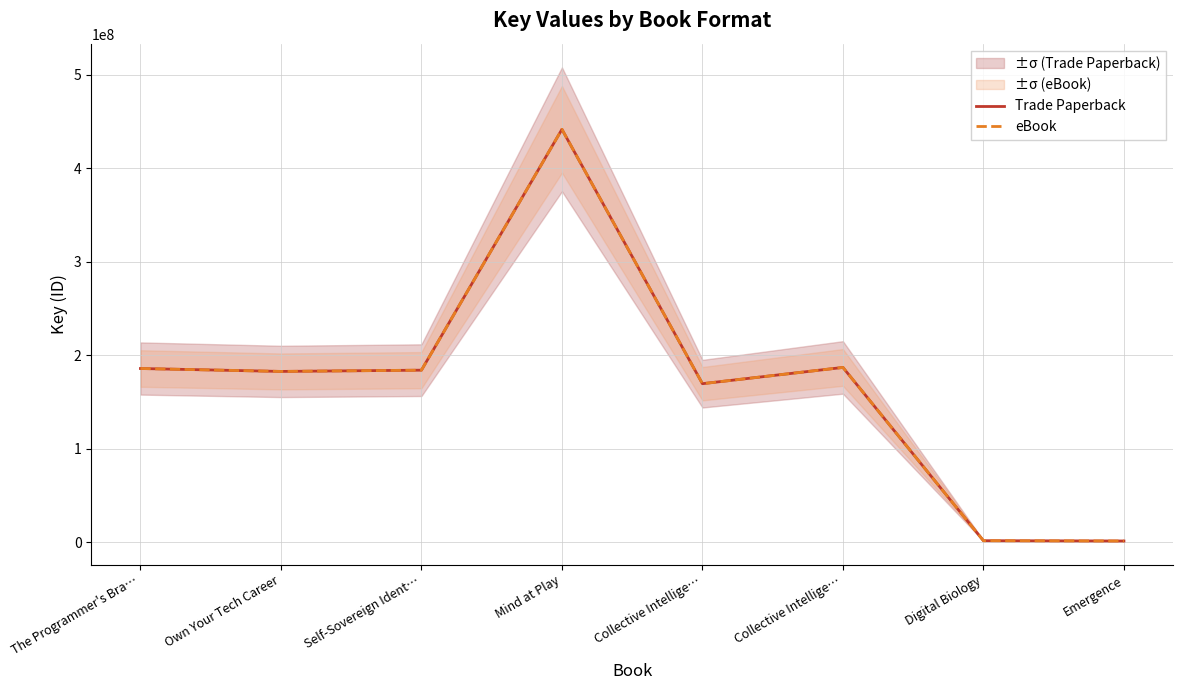

At which label does Trade Paperback reach its minimum?

Emergence